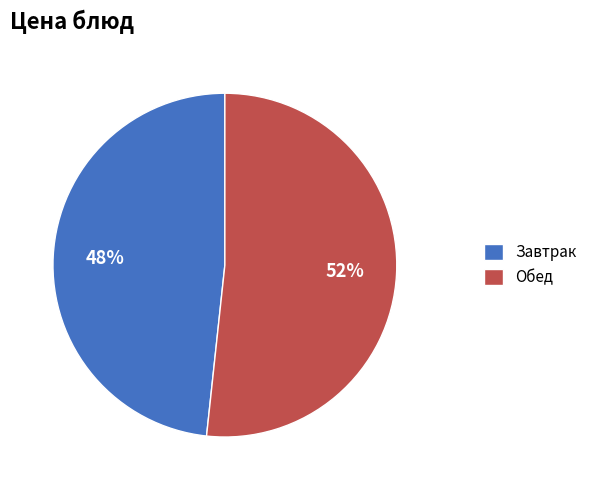

To the nearest percent, what is the average slice percentage?

50%